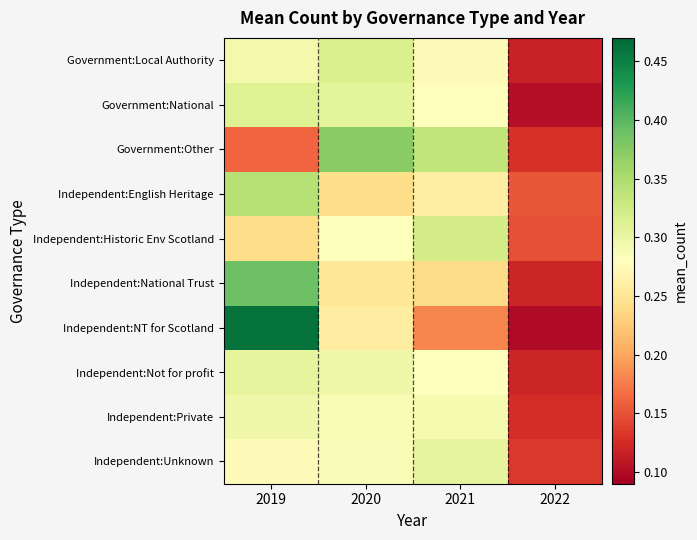

What is the greatest value displayed?

0.5